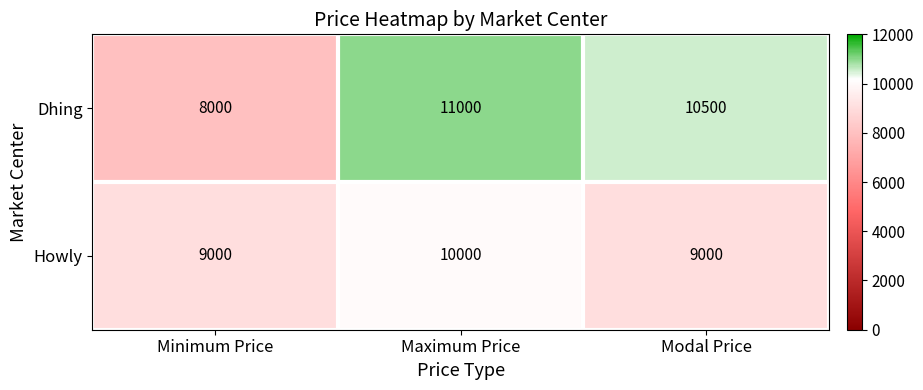

Which series changed the most between Minimum Price and Modal Price?

Dhing